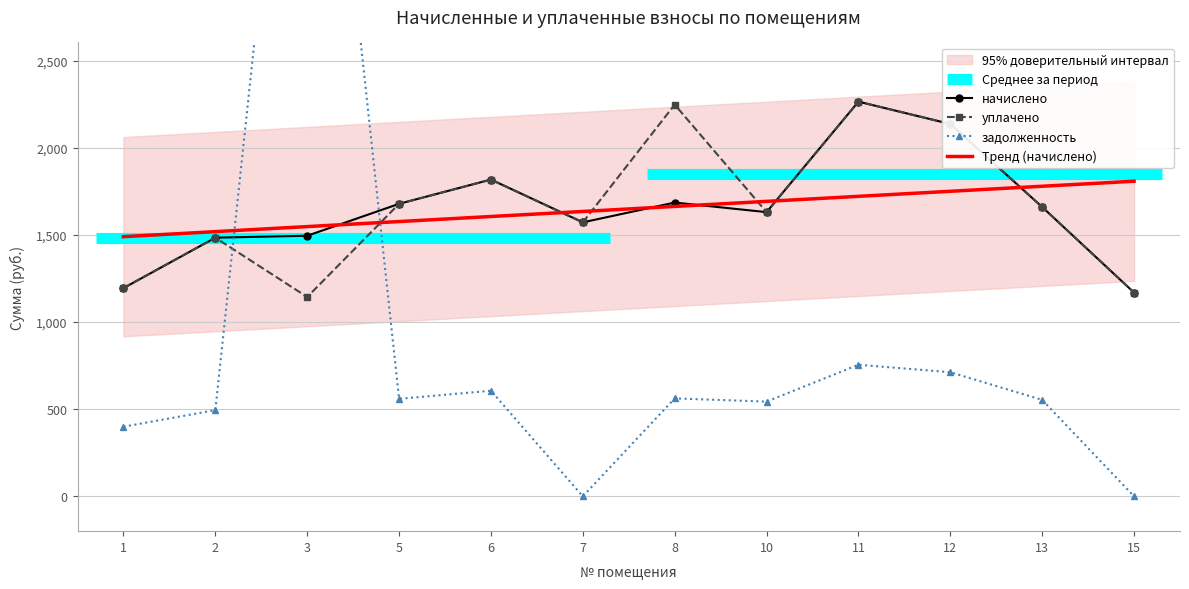

What is the spread (max minus min) of values at 6?

1212.2